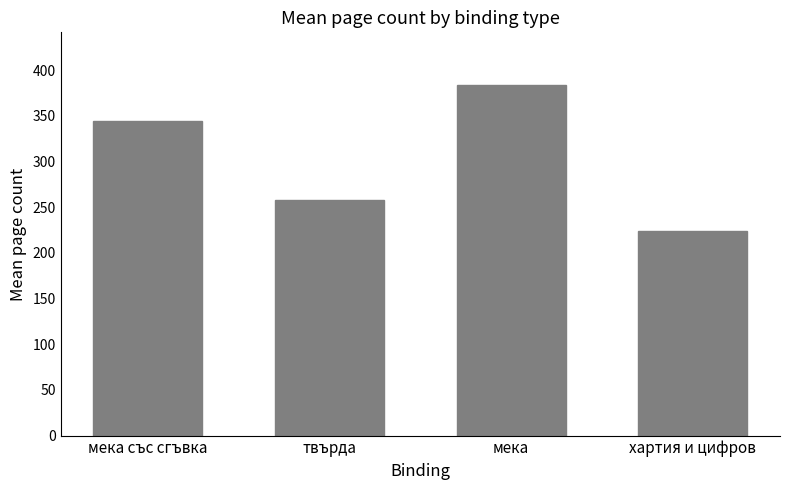

List the labels in order of value, largest first.

мека, мека със сгъвка, твърда, хартия и цифров